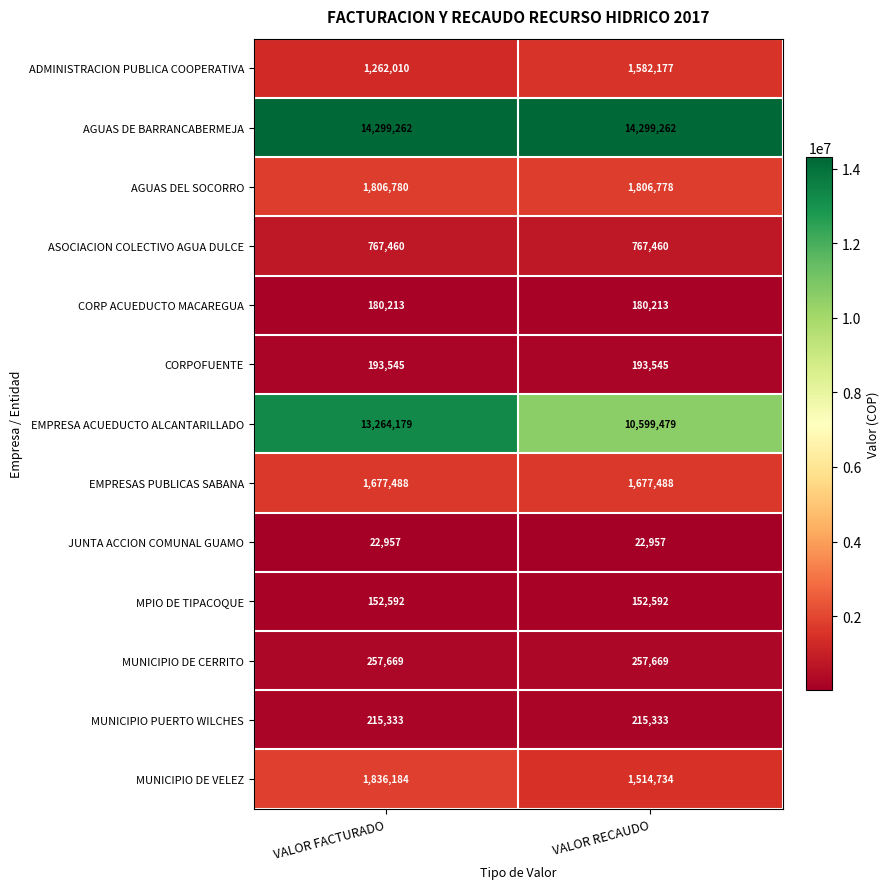

Rank the series at VALOR RECAUDO from lowest to highest value.

JUNTA ACCION COMUNAL GUAMO, MPIO DE TIPACOQUE, CORP ACUEDUCTO MACAREGUA, CORPOFUENTE, MUNICIPIO PUERTO WILCHES, MUNICIPIO DE CERRITO, ASOCIACION COLECTIVO AGUA DULCE, MUNICIPIO DE VELEZ, ADMINISTRACION PUBLICA COOPERATIVA, EMPRESAS PUBLICAS SABANA, AGUAS DEL SOCORRO, EMPRESA ACUEDUCTO ALCANTARILLADO, AGUAS DE BARRANCABERMEJA